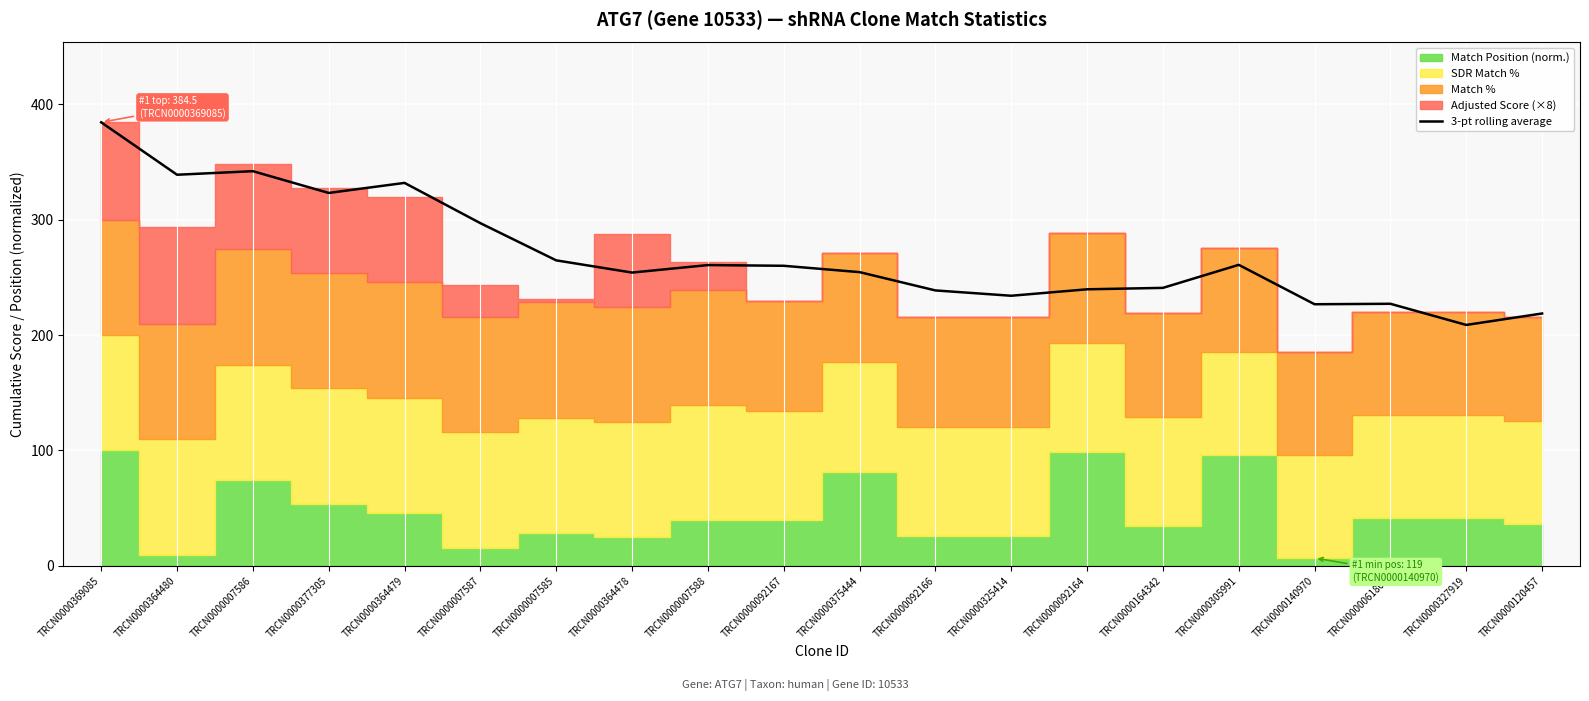

Reading left to right, transcribe all the data shown in this chart.

384.5	339.0	342.1	323.2	331.9	297.0	264.8	254.2	260.7	260.1	254.6	238.7	234.1	239.7	240.9	260.9	226.7	227.1	208.8	218.7